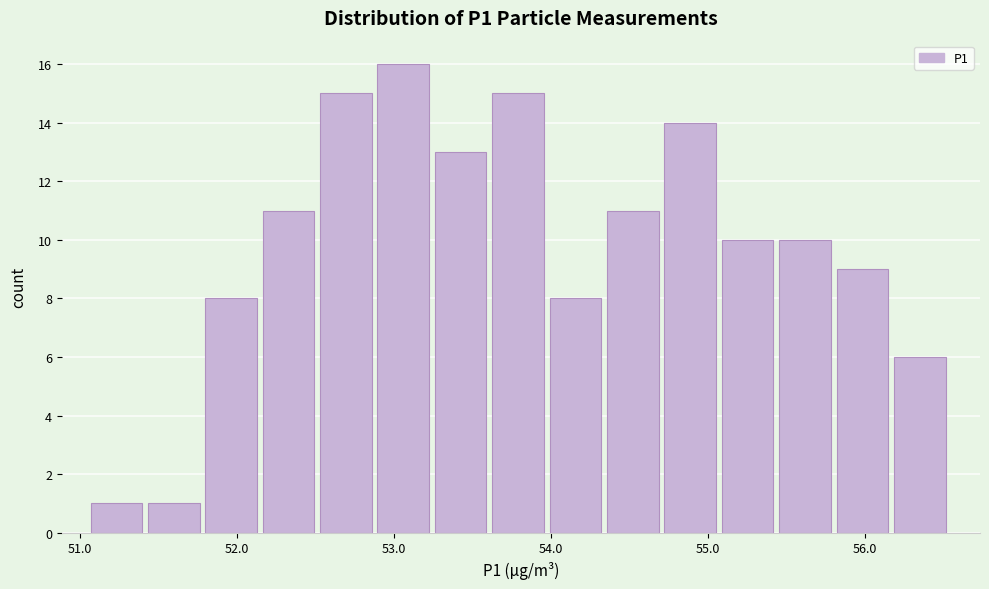

Around what value on the x-axis is the tallest bar? Give the approximate position of its centre, as read against the axis.

53.1